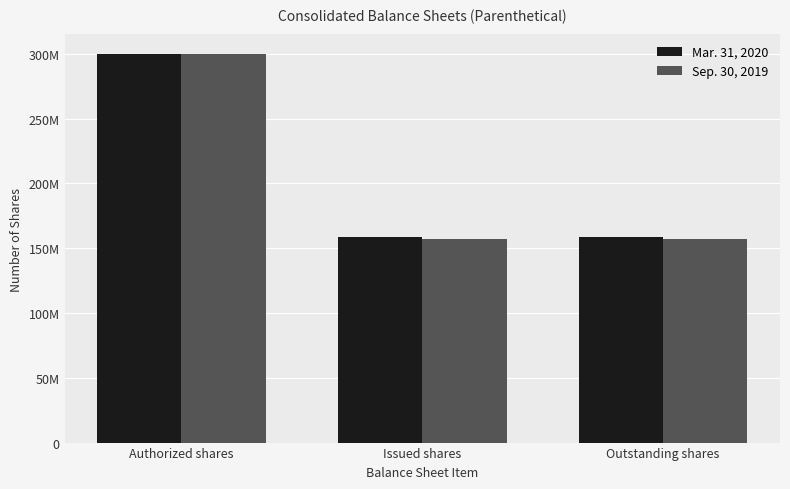

What are all the series names shown in the legend?

Mar. 31, 2020, Sep. 30, 2019